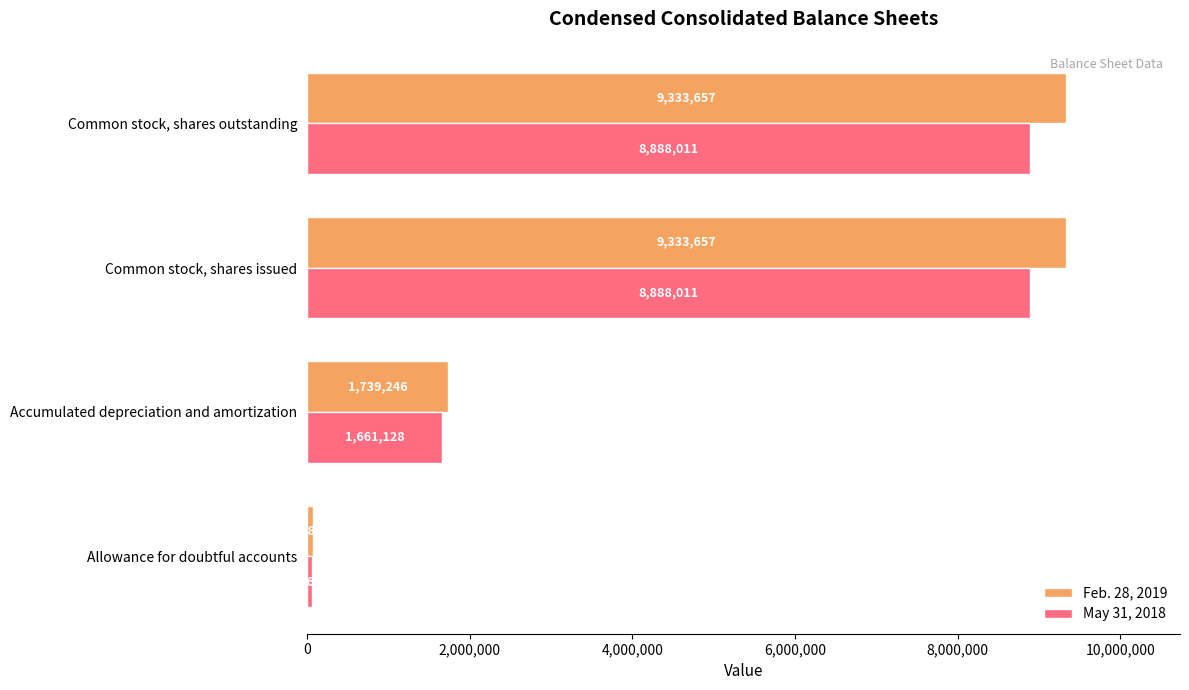

True or false: Feb. 28, 2019 has a value of 2490304 at Accumulated depreciation and amortization.

False